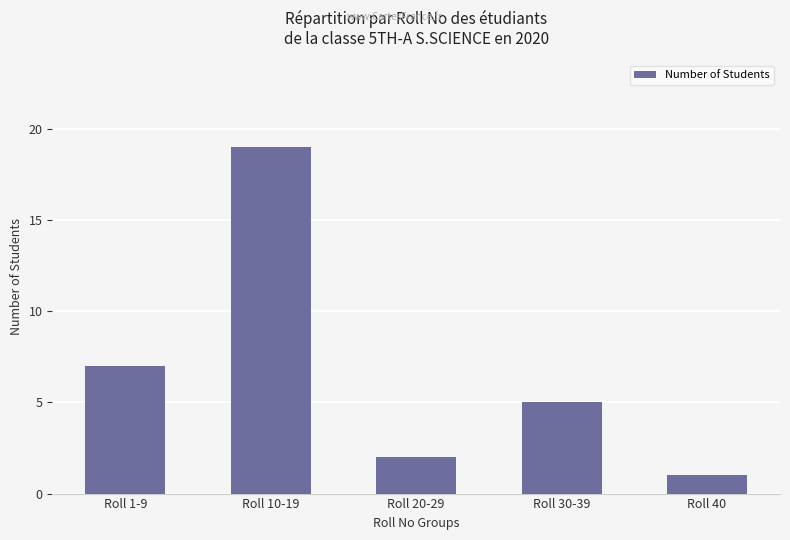

Does the chart contain stacked bars?

No